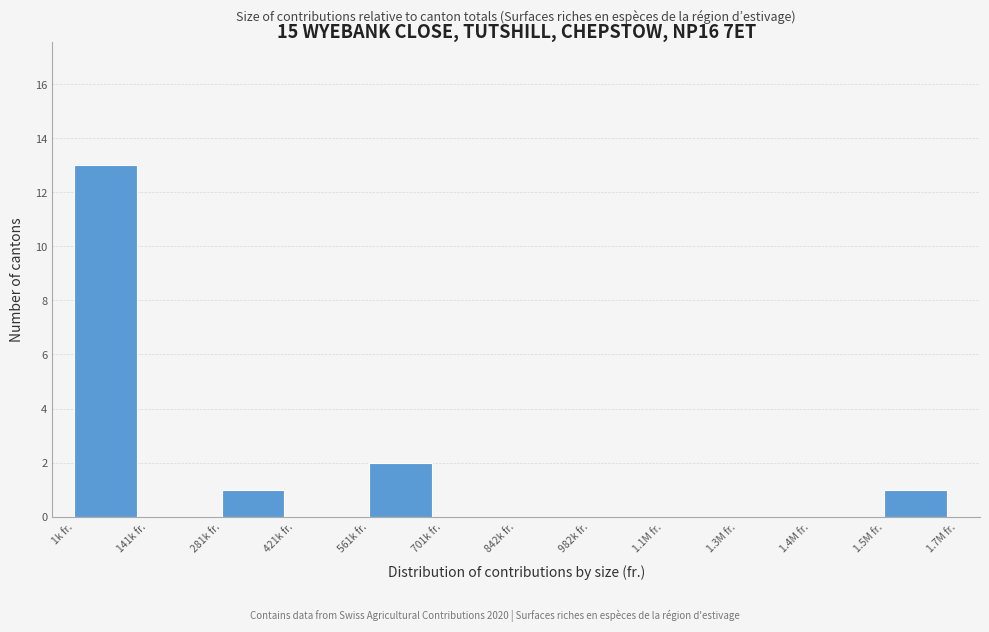

Reading left to right, what are all the values shown in this chart?

1k fr.=13	141k fr.=0	281k fr.=1	421k fr.=0	561k fr.=2	701k fr.=0	842k fr.=0	982k fr.=0	1.1M fr.=0	1.3M fr.=0	1.4M fr.=0	1.5M fr.=1